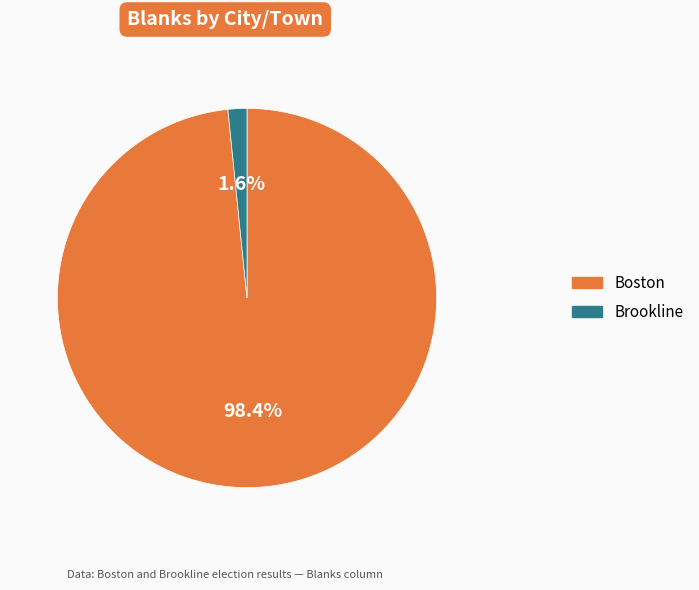

Which category accounts for the majority?

Boston